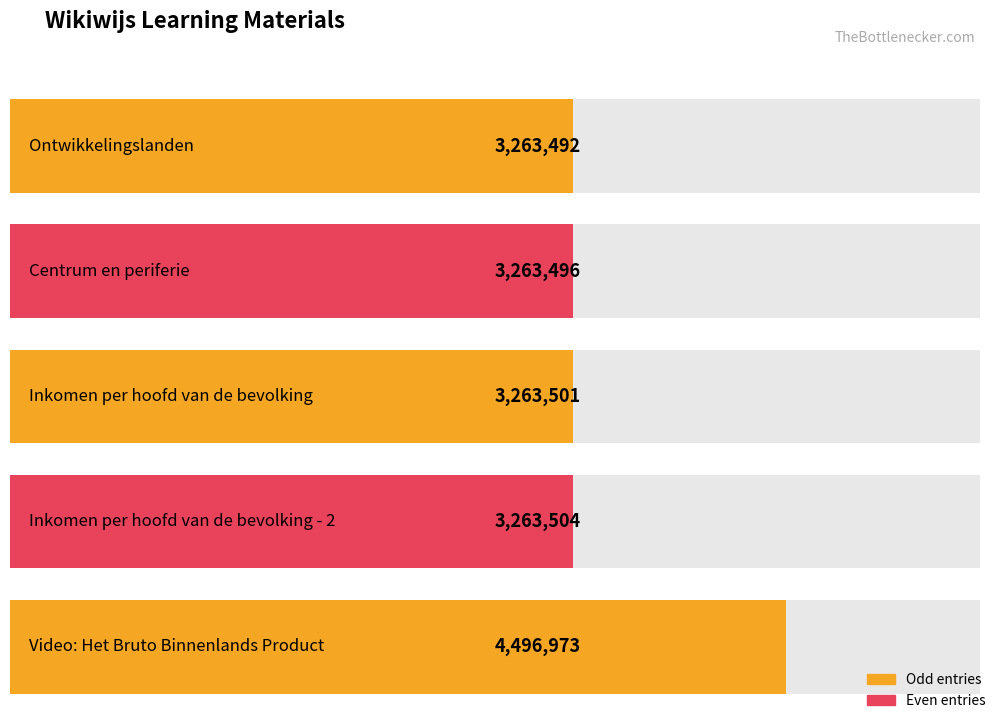

What is the label of the 3rd bar from the right?

Inkomen per hoofd van de bevolking